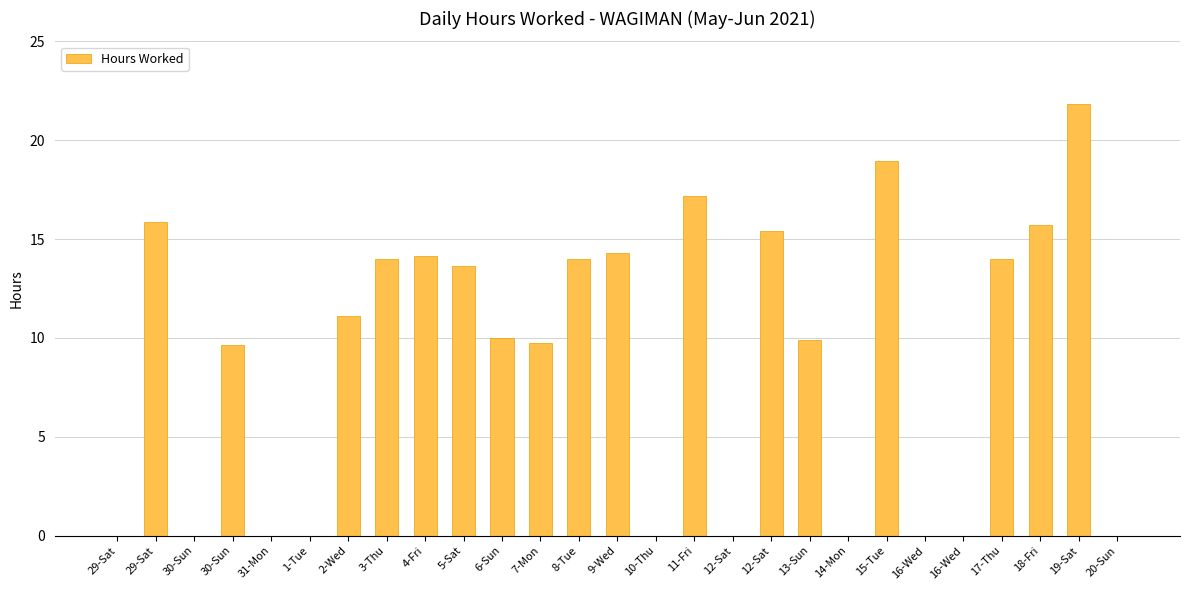

How many series are shown in this chart?

1